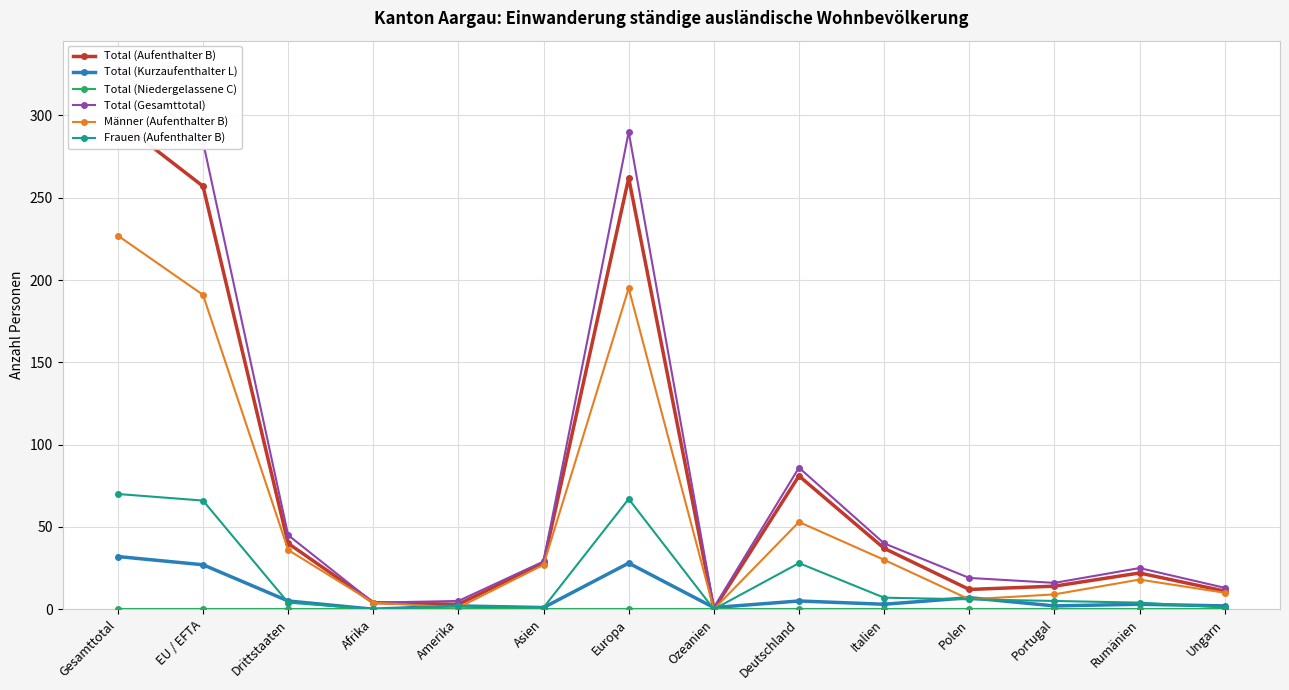

Which label corresponds to the largest value in the chart?

Gesamttotal